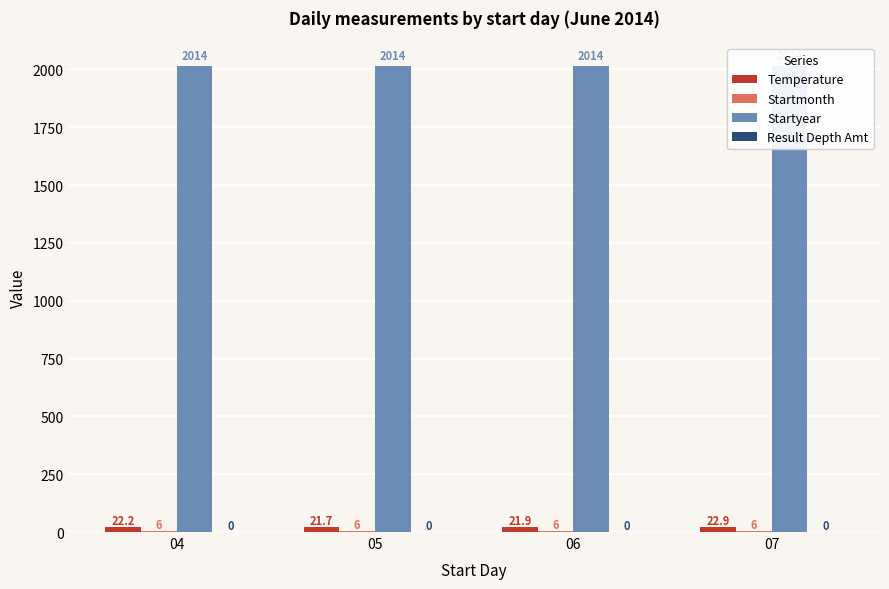

What is the value of the Temperature bar at the 3rd from the left?

21.9